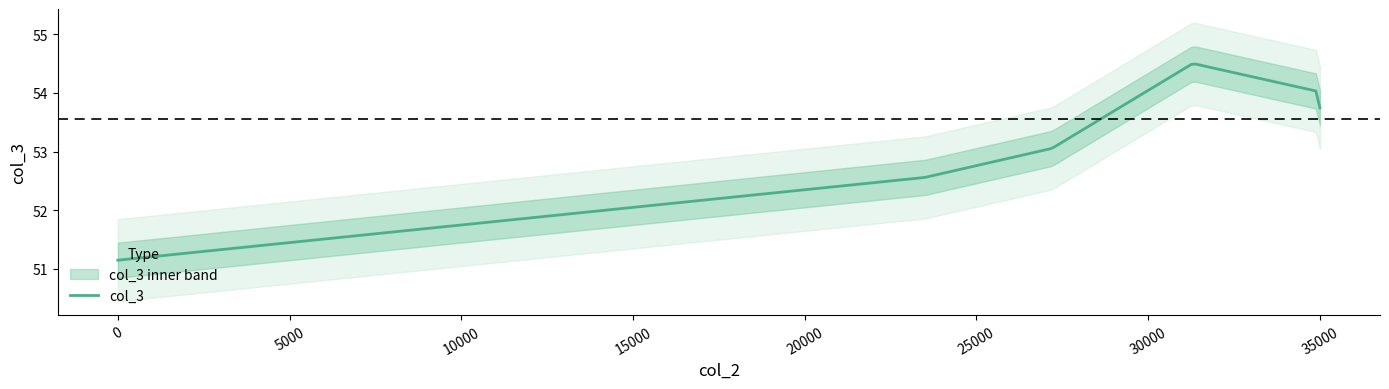

Does the chart display data point markers on the line(s)?

No